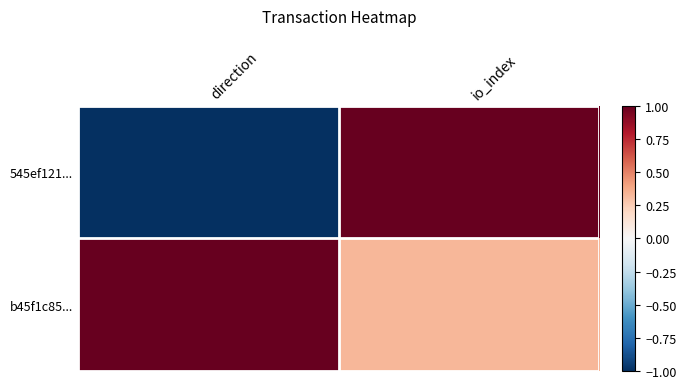

Which series has the widest spread of values?

545ef121...